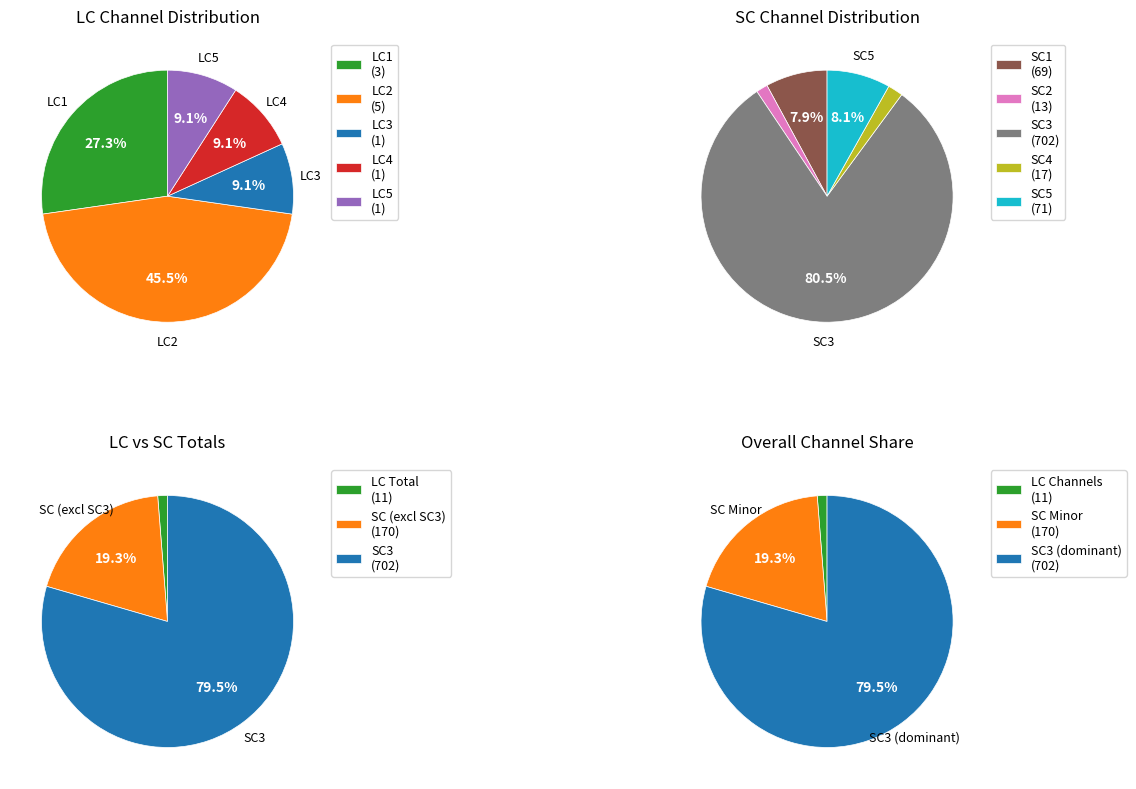

True or false: SC4 accounts for 2% of the total.

True